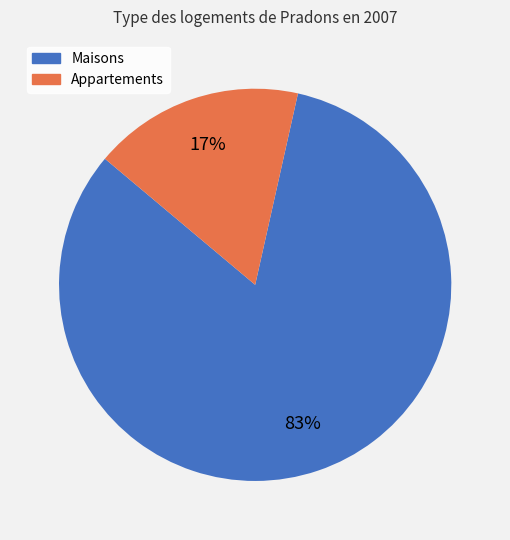

Which has a higher value, Maisons or Appartements?

Maisons